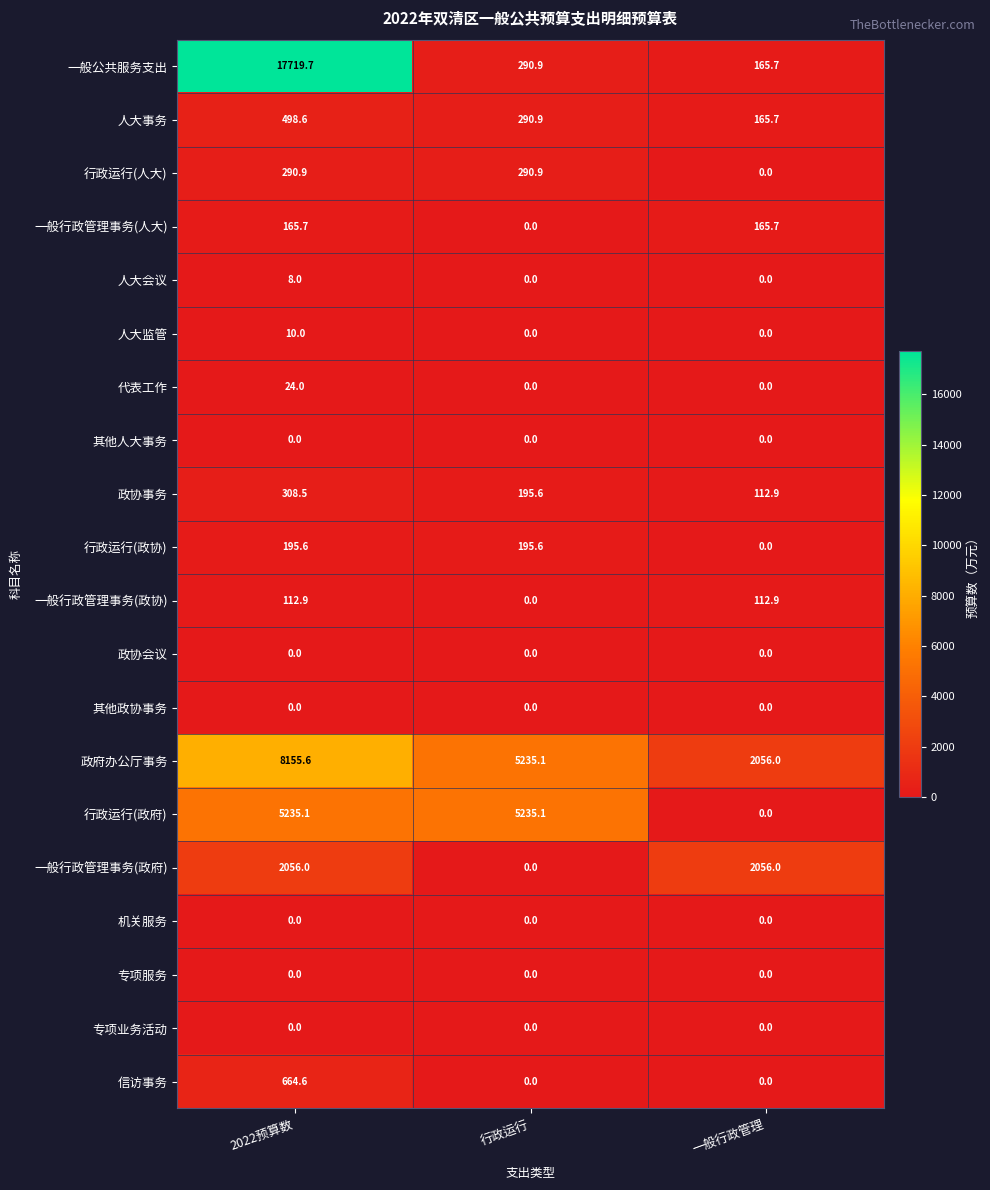

Which series has the largest range (max minus min)?

一般公共服务支出